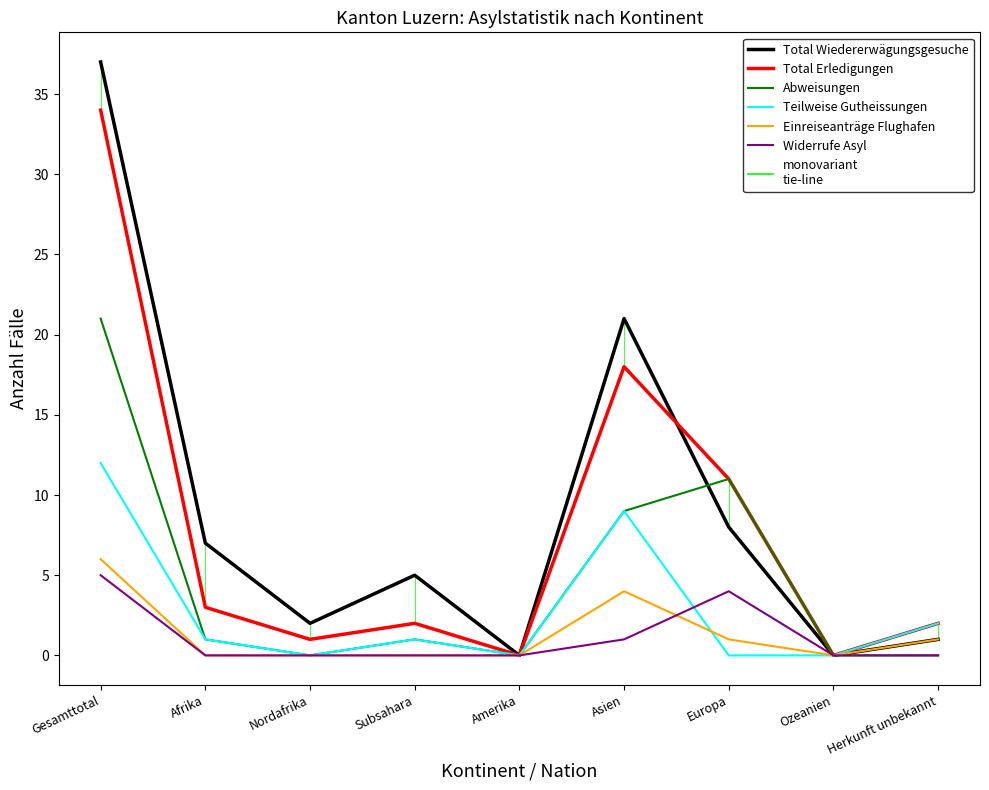

True or false: Einreiseanträge Flughafen and Widerrufe Asyl cross at least once.

True